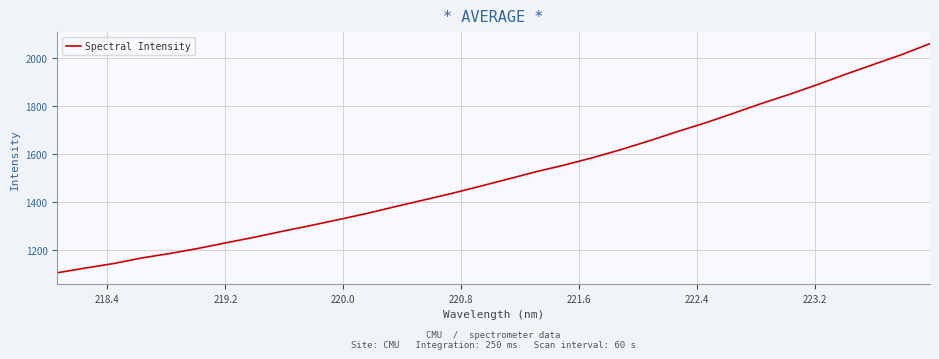

Reading left to right, list all the values displayed in this chart.

1104.0	1123.9	1142.7	1166.0	1184.7	1206.0	1229.6	1252.7	1277.8	1301.7	1326.9	1352.4	1380.6	1408.1	1435.7	1465.6	1495.7	1526.7	1554.3	1585.0	1618.7	1655.0	1693.7	1730.3	1770.4	1811.5	1850.1	1890.9	1934.1	1975.5	2016.5	2062.1